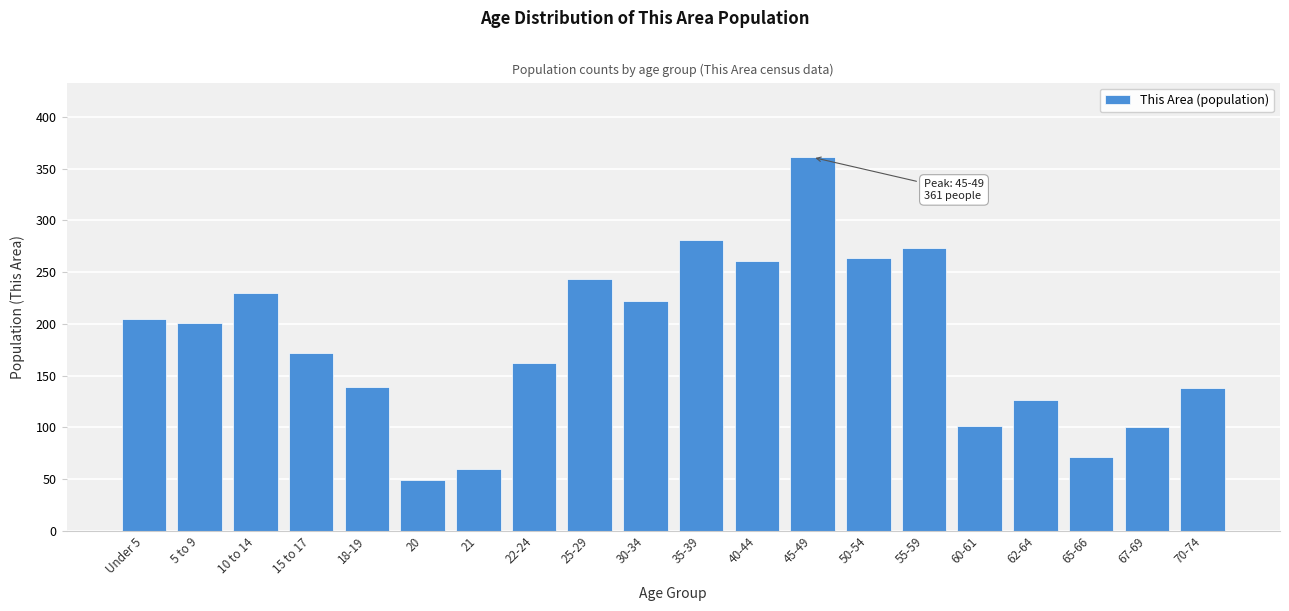

What is the minimum value shown in the chart?

49